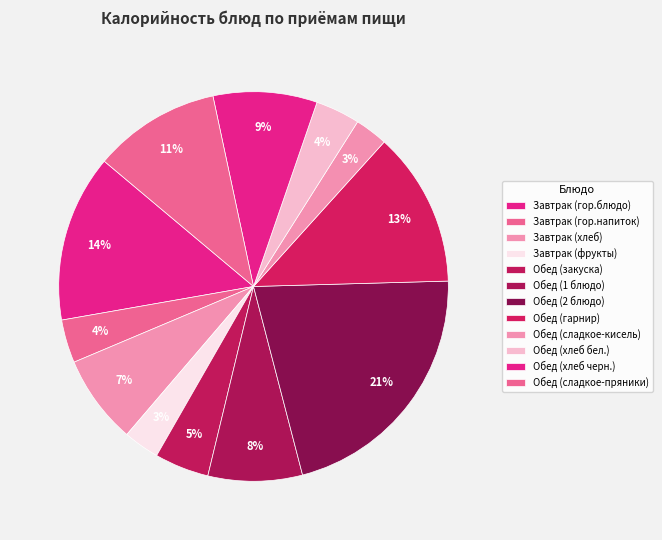

How many slices are in this pie chart?

12